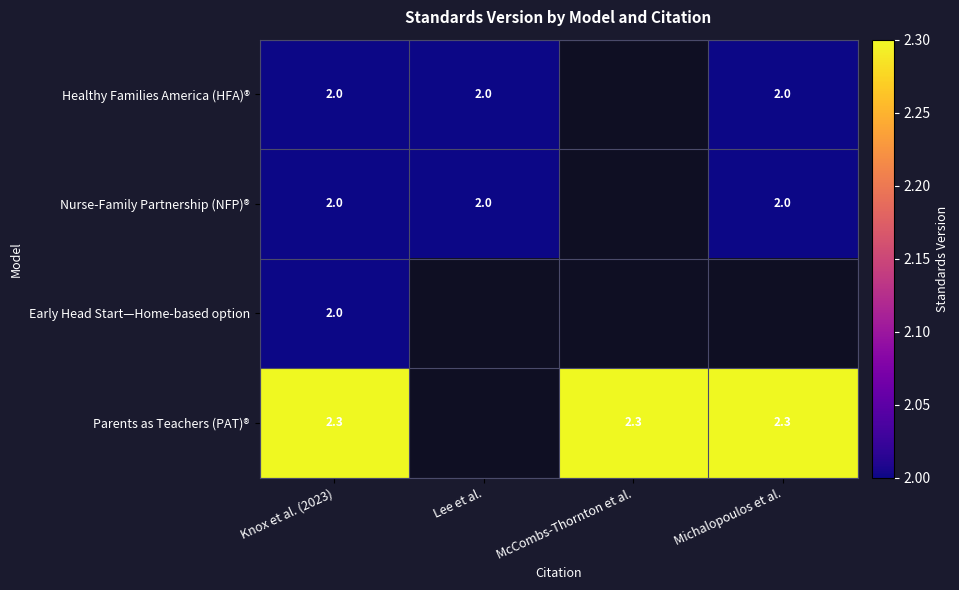

Is it true that Healthy Families America (HFA)® equals 3.3 at Michalopoulos et al.?

False